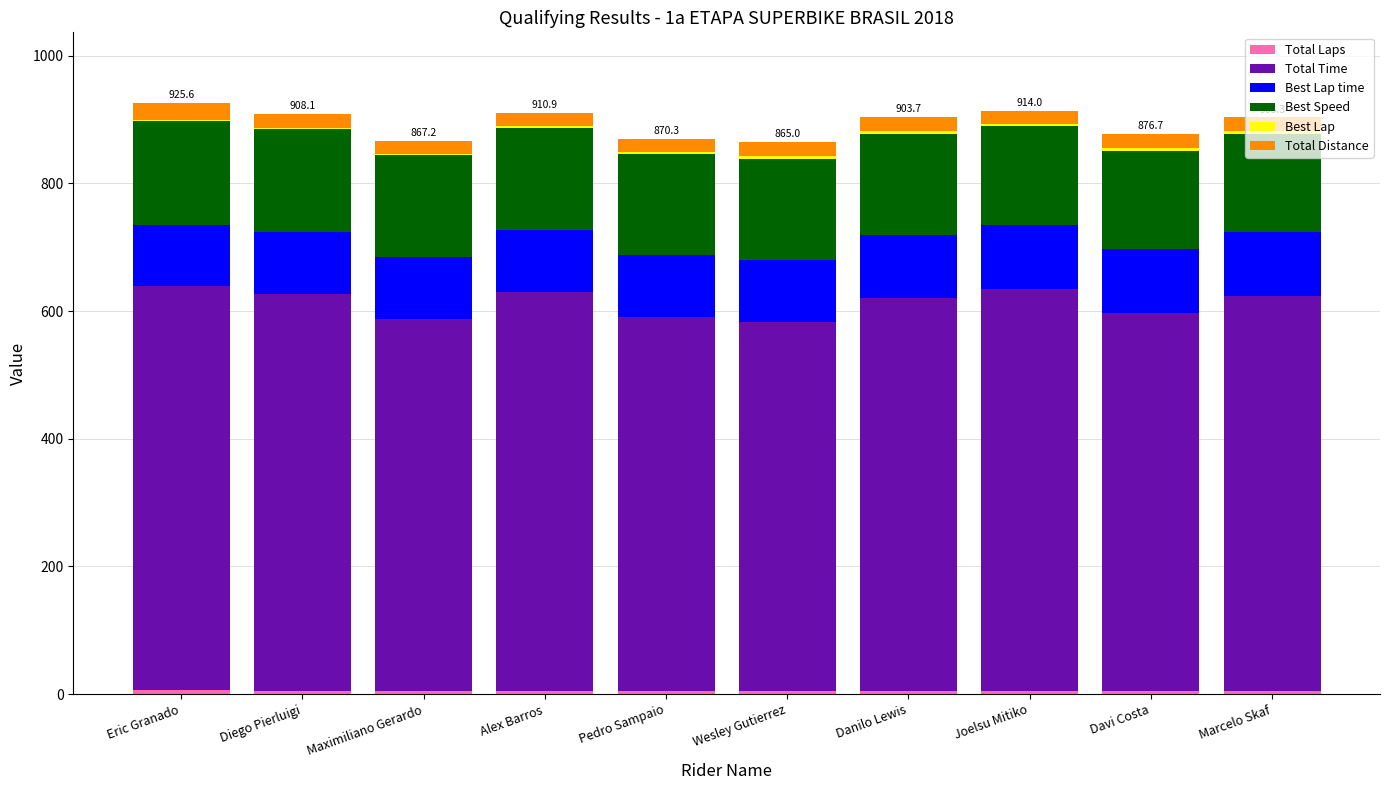

At which label does Total Laps reach its minimum?

Diego Pierluigi